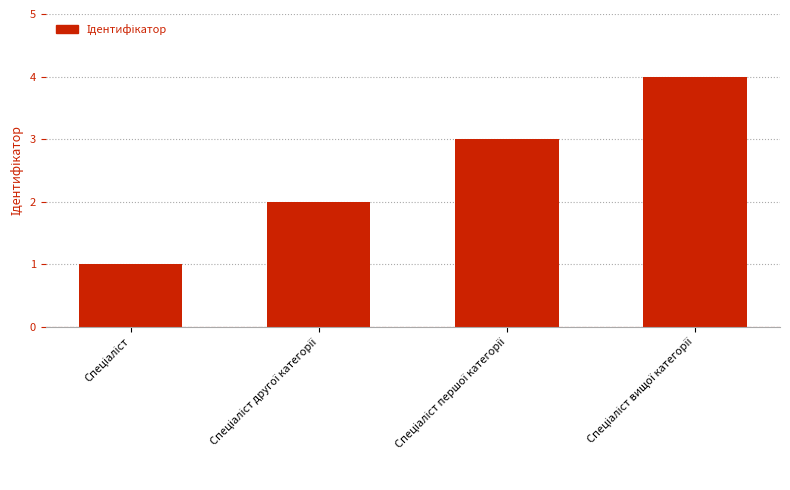

What is the greatest value displayed?

4